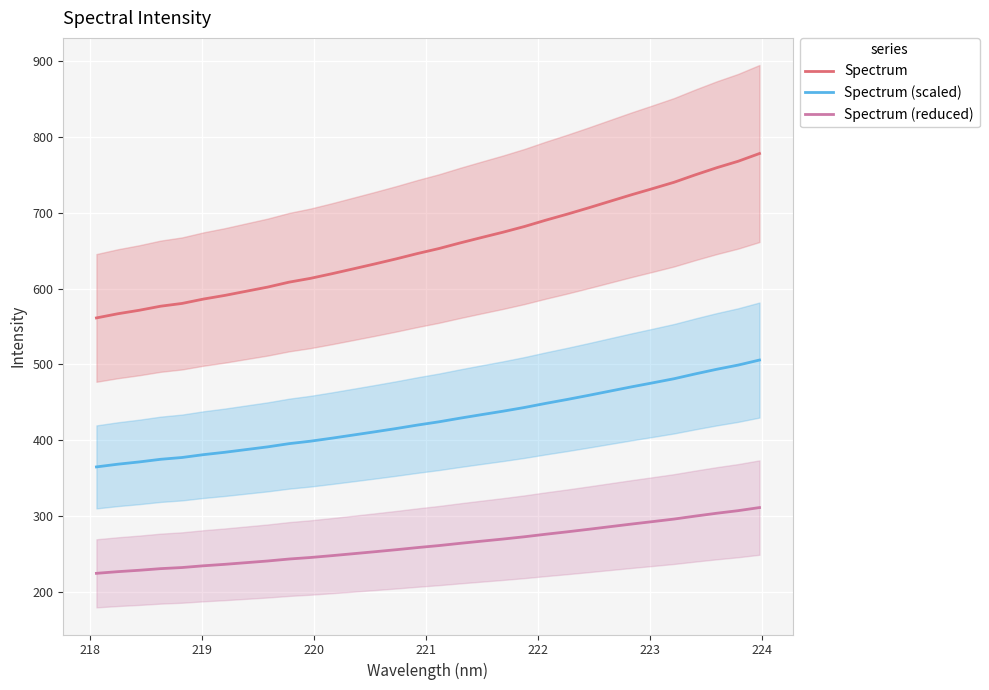

True or false: Spectrum and Spectrum (reduced) intersect in this chart.

False